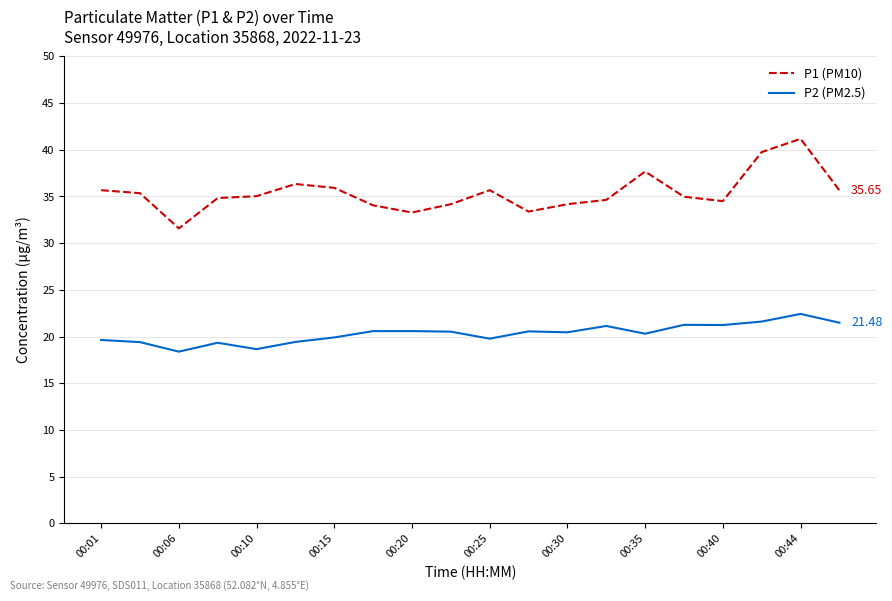

Which series has the largest total across all categories?

P1 (PM10)